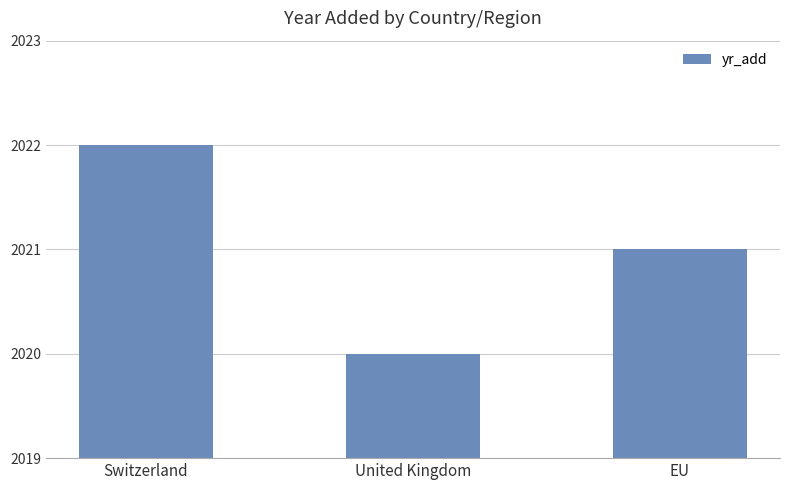

Does the chart contain any negative values?

No